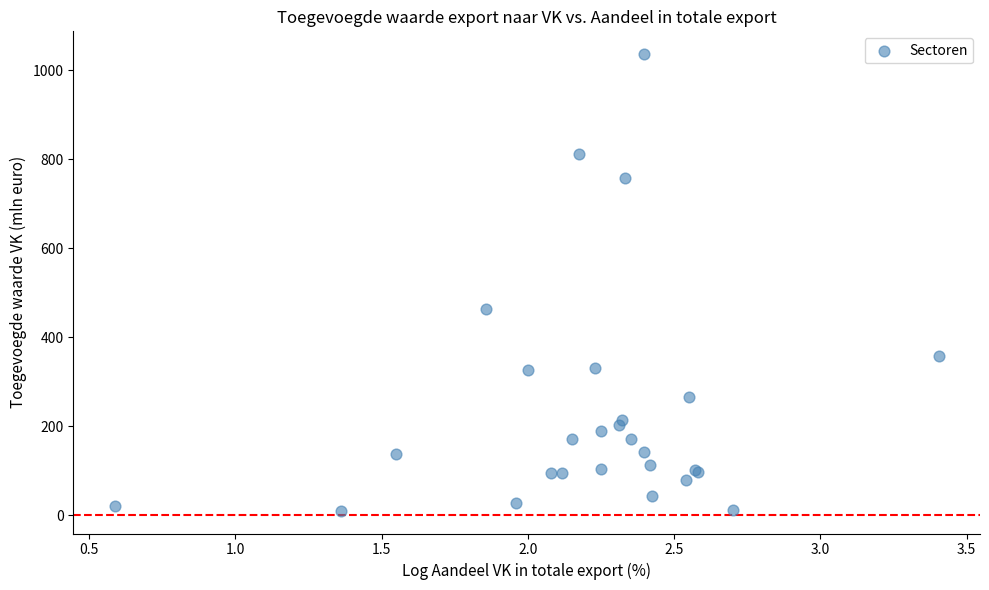

What Y value in the scatter plot is closest to 523?

464